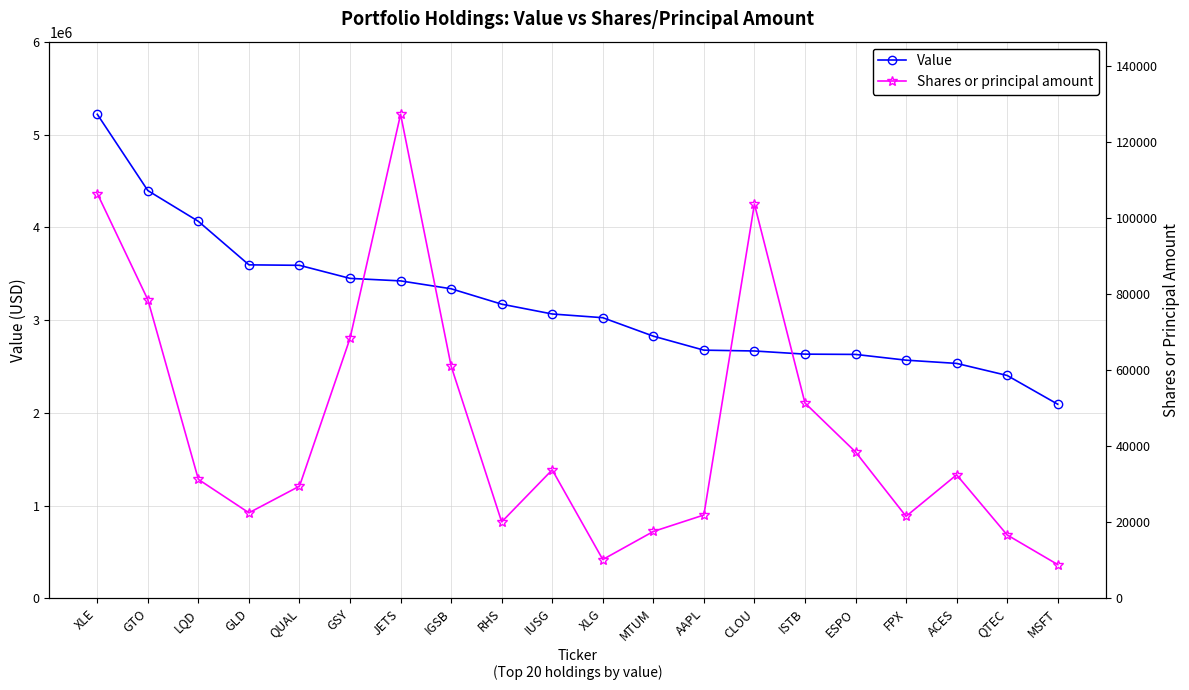

Which series has the largest range (max minus min)?

Value